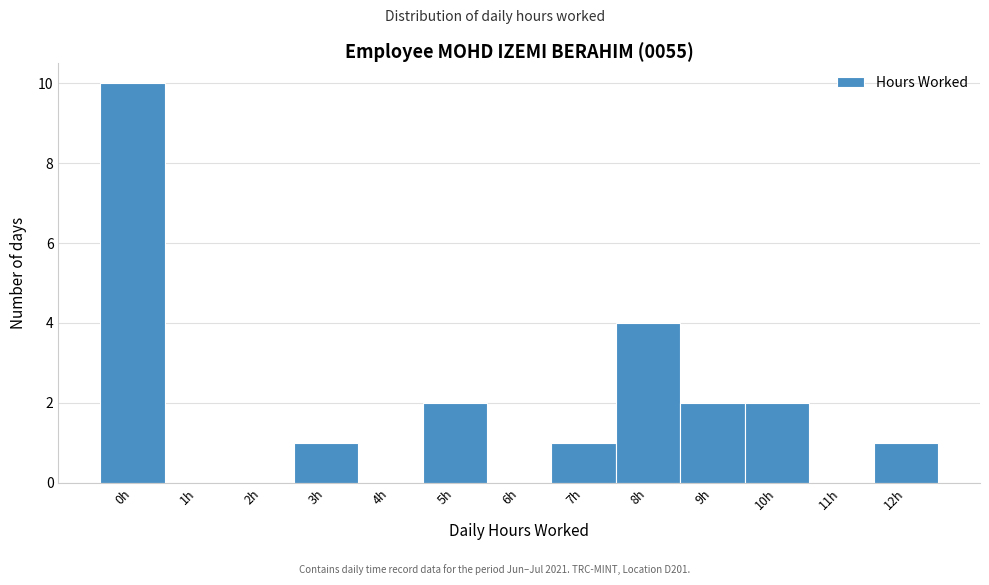

Reading left to right, extract all data points from this chart.

0h=10	1h=0	2h=0	3h=1	4h=0	5h=2	6h=0	7h=1	8h=4	9h=2	10h=2	11h=0	12h=1